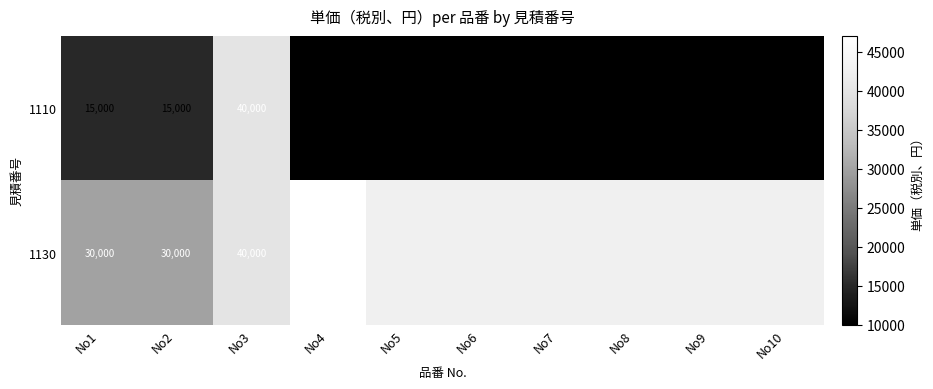

Is it true that 1110 equals 5013.4 at No6?

False